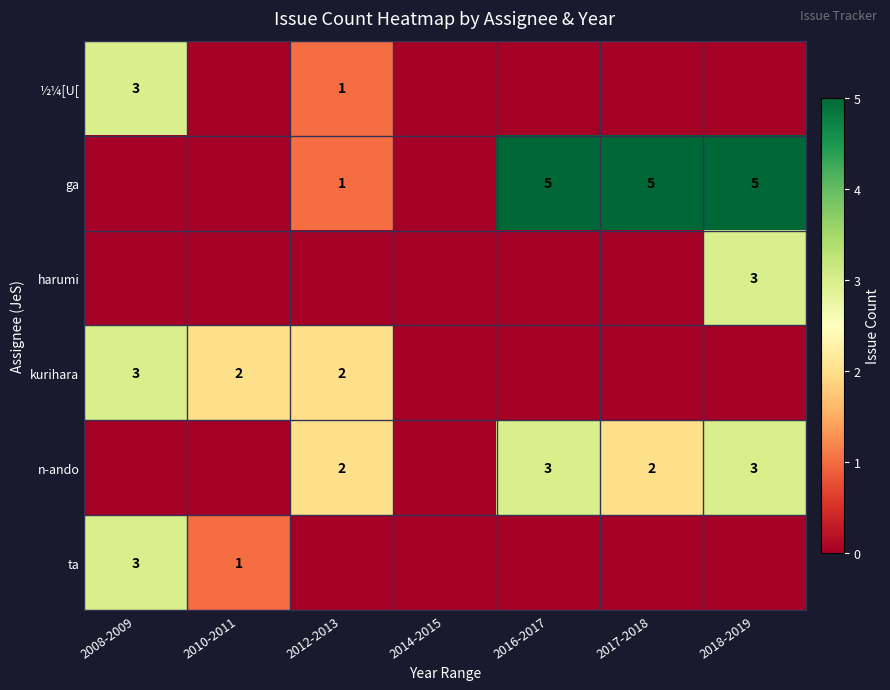

True or false: ta has a value of 1 at 2008-2009.

False